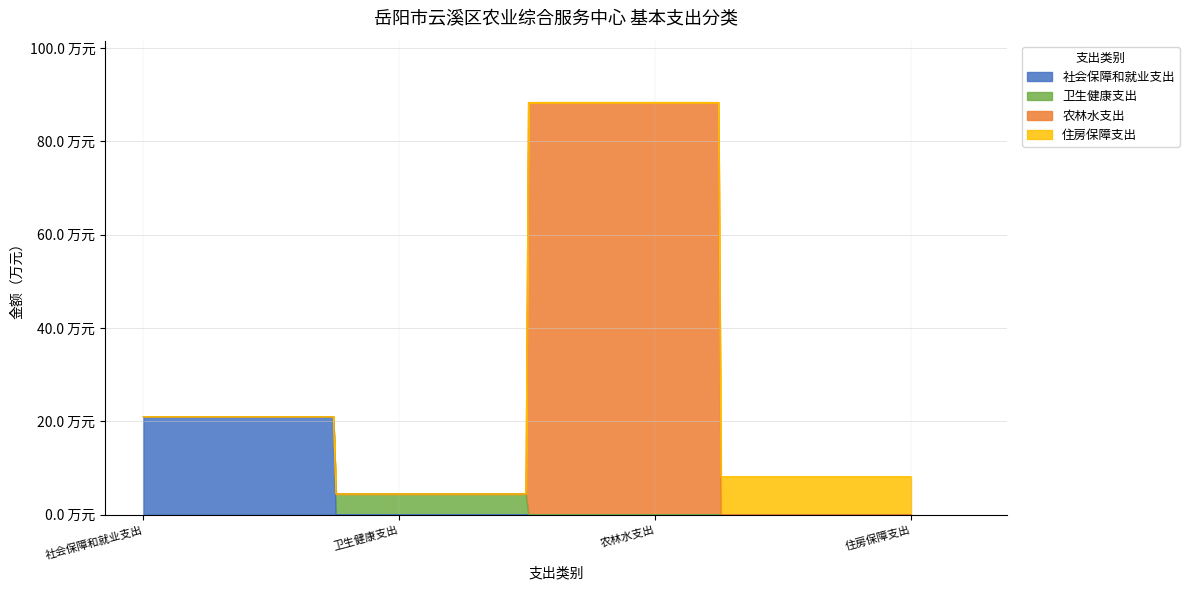

How many data points are above 20?

2